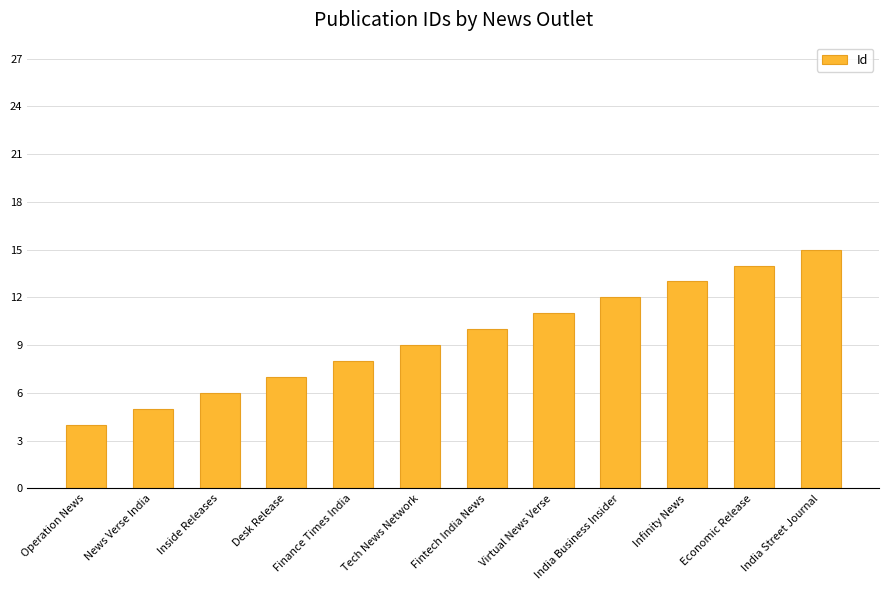

What is the greatest value displayed?

15